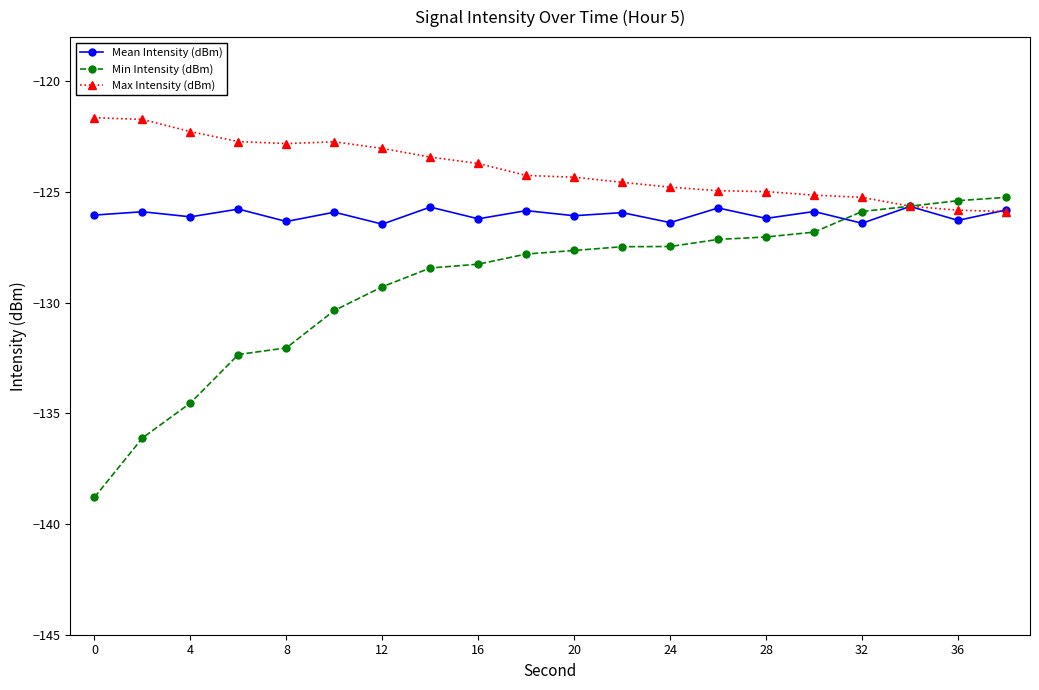

What is the minimum value shown in the chart?

-138.8